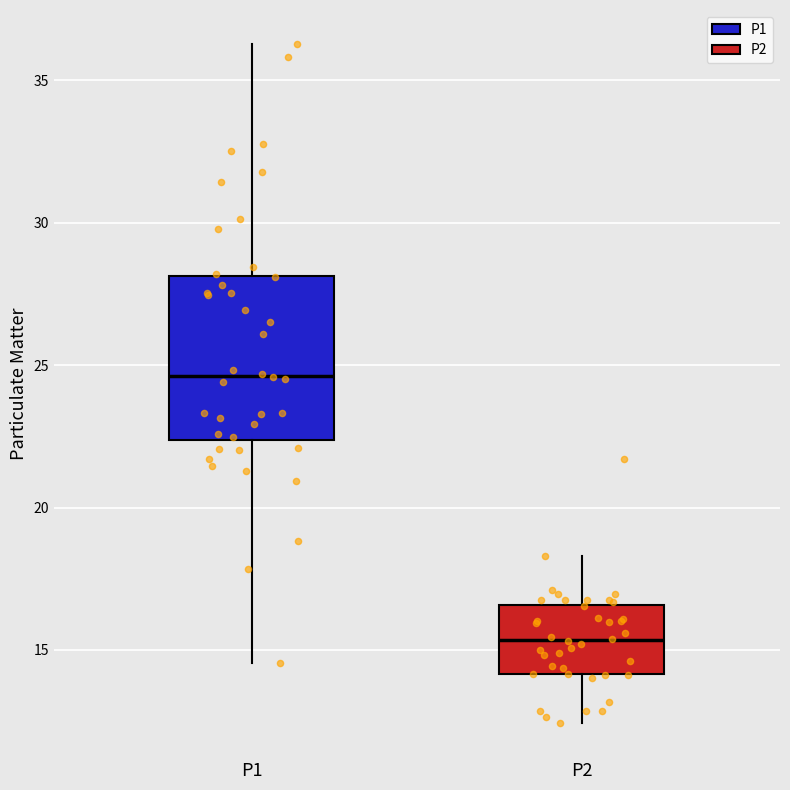

Which box is the tallest, from its lower edge to its upper edge?

P1